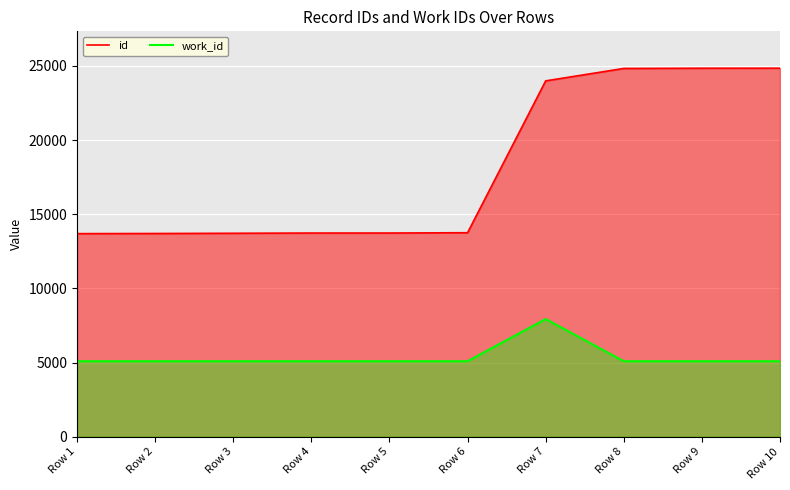

What is the minimum value shown in the chart?

5088